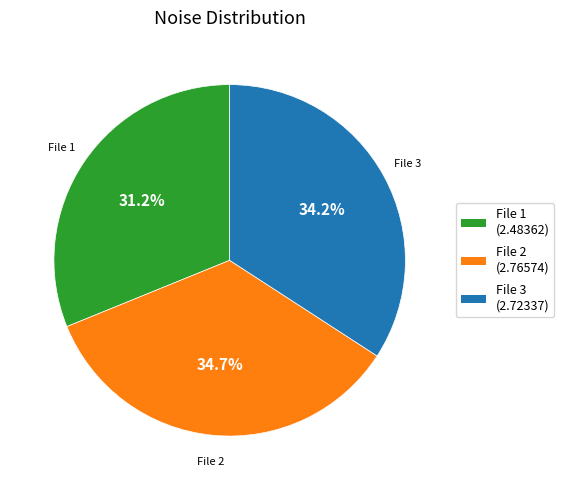

Do File 2 and File 3 together represent more than half of the pie?

Yes